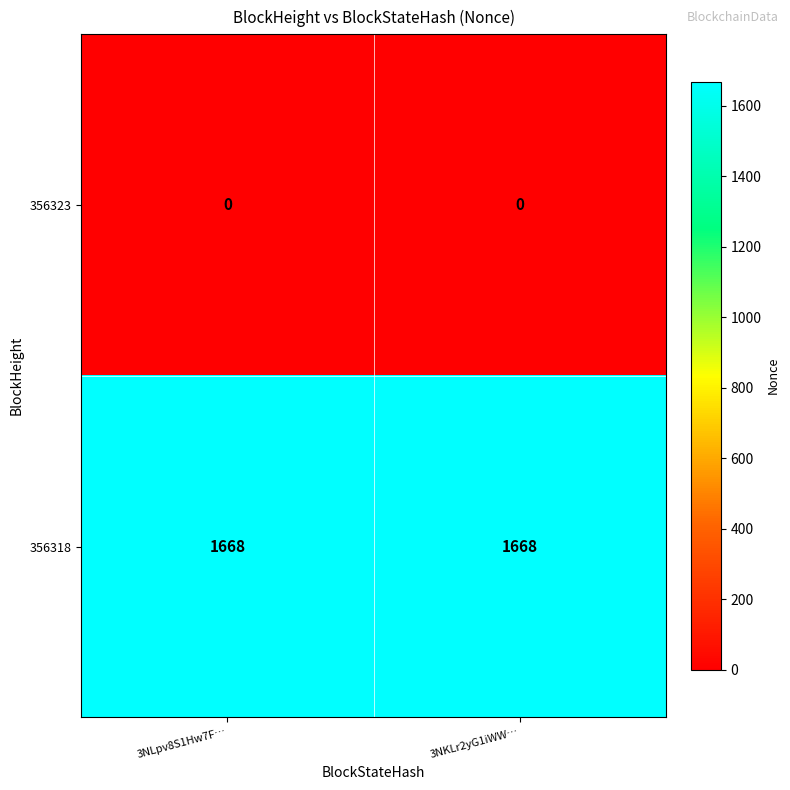

Is the value of 356323 at 3NLpv8S1Hw7F… greater than the value of 356318 at 3NLpv8S1Hw7F…?

No